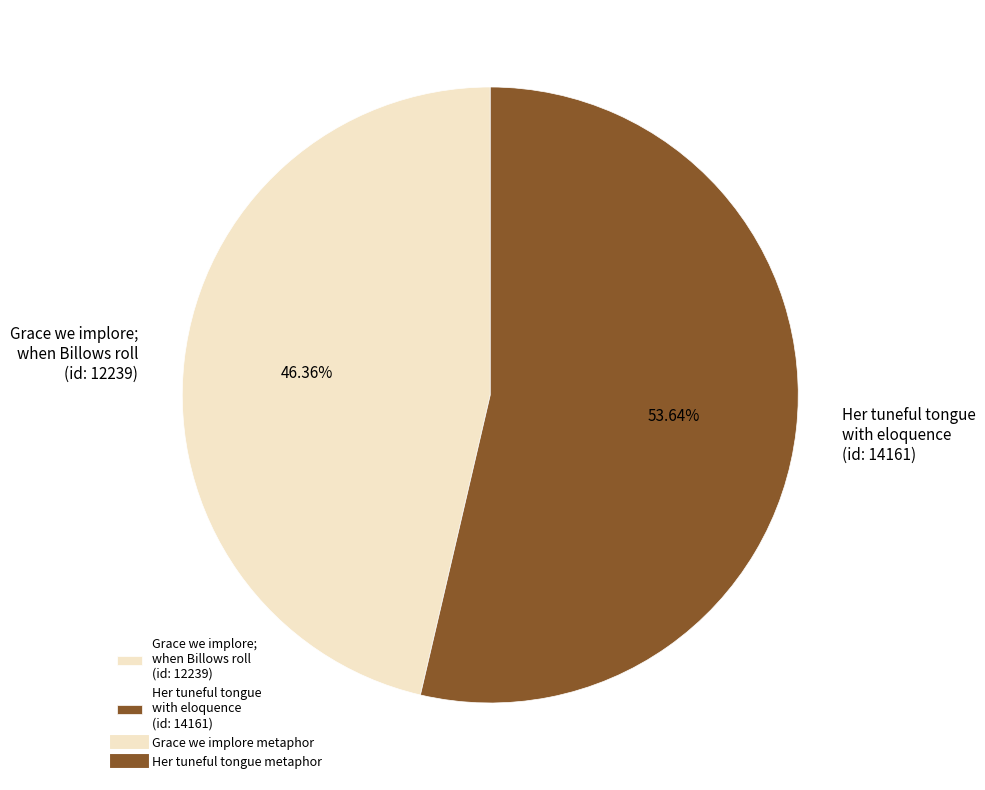

Between Her tuneful tongue with eloquence (id: 14161) and Grace we implore; when Billows roll (id: 12239), which is larger?

Her tuneful tongue with eloquence (id: 14161)